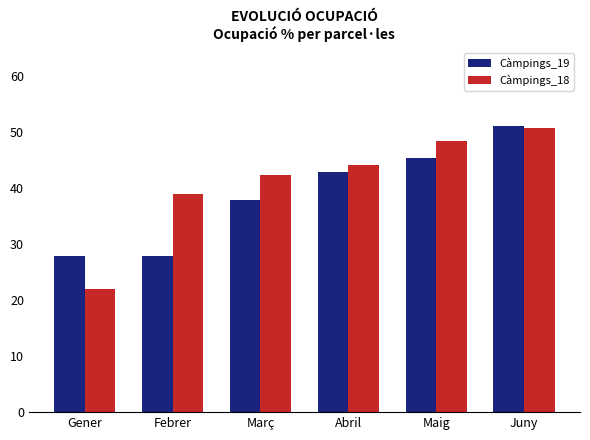

At which label is Càmpings_18 closest to 36?

Febrer